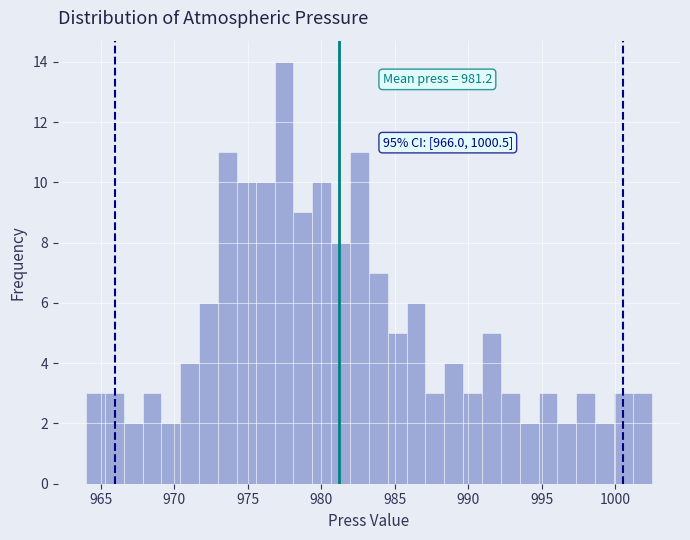

Read against the x-axis, roughly where is the centre of the tallest bar?

977.5